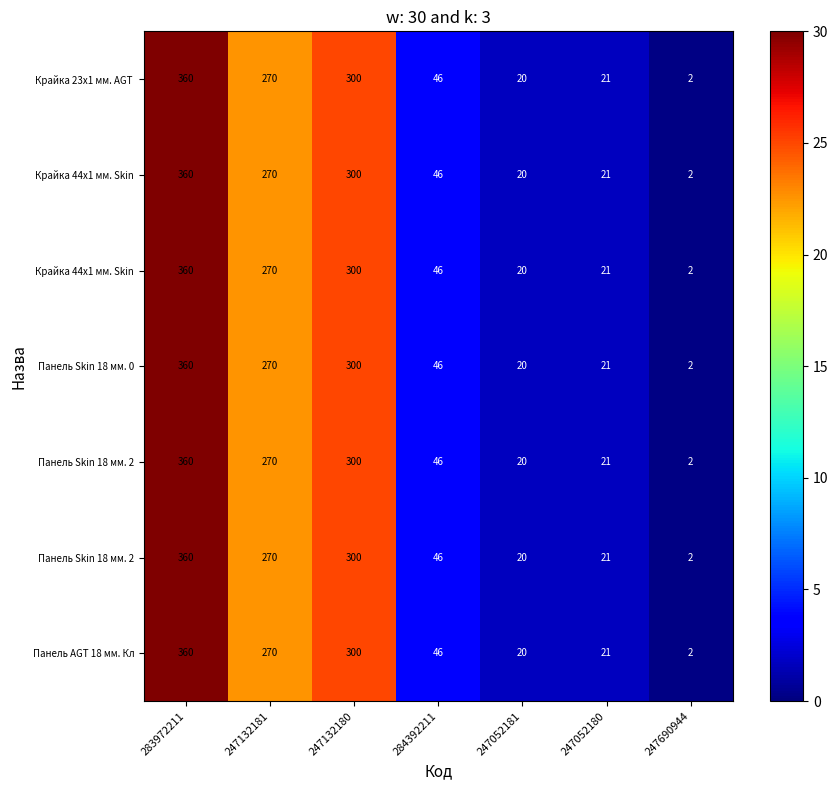

At how many categories does at least one series exceed 16?

3